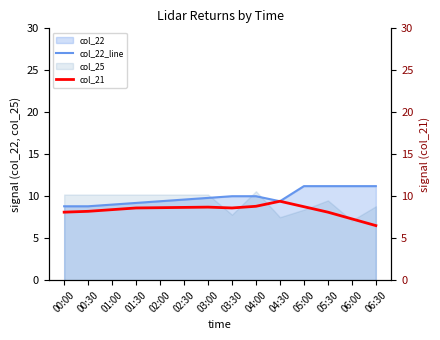

Where is col_22_line nearest to the value 10?

03:30